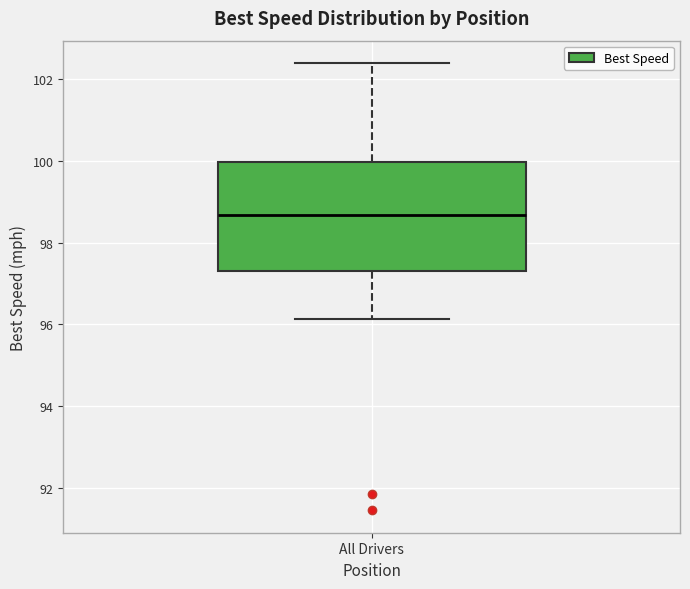

Transcribe this box plot: give where the median line is, the range the box spans, and where the two whiskers end, as read against the y-axis. The values are not printed on the chart, so give them approximately, as read against the axis.

median 98.6, box 97.4 to 100.0, whiskers 96.2 to 102.4